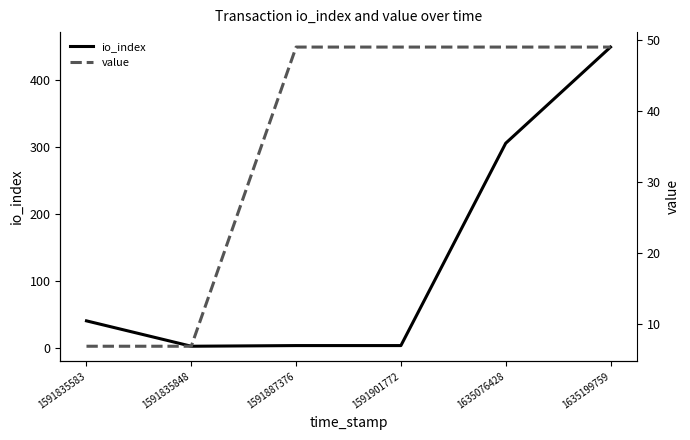

Which category has the highest value in the io_index series?

1635199759